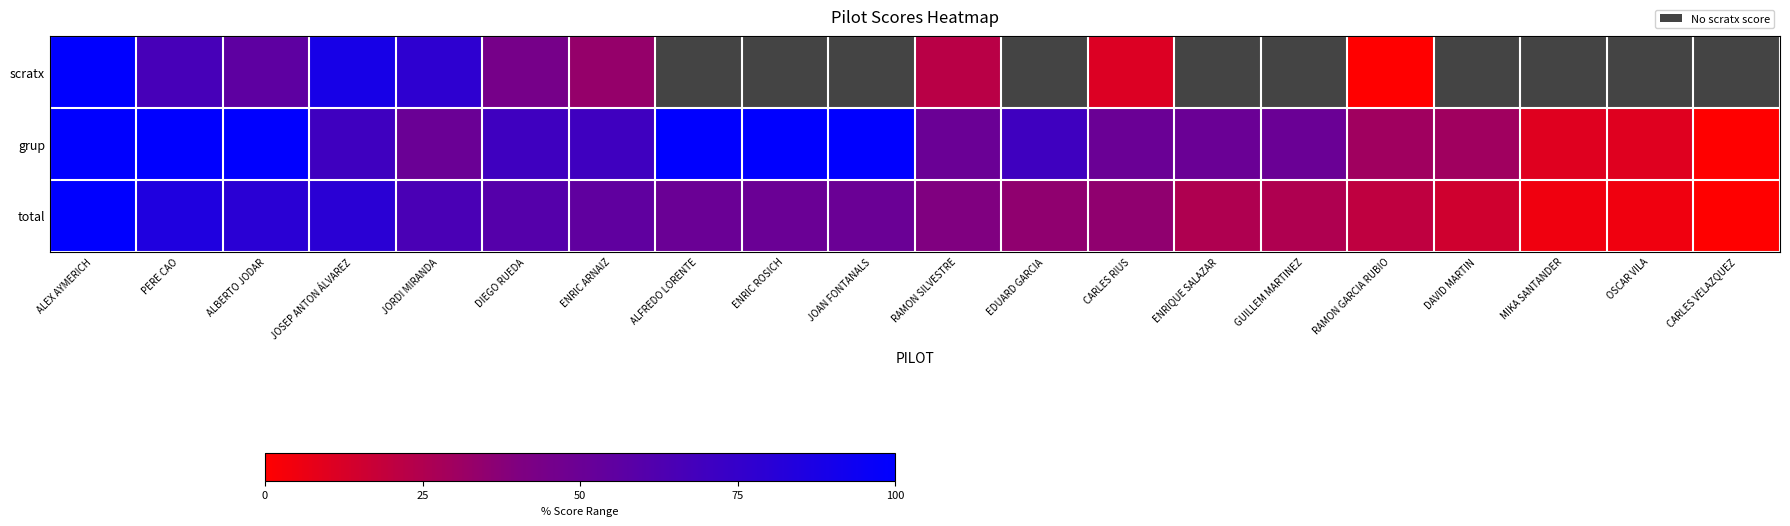

Between RAMON GARCIA RUBIO and OSCAR VILA, which series saw the biggest shift?

grup